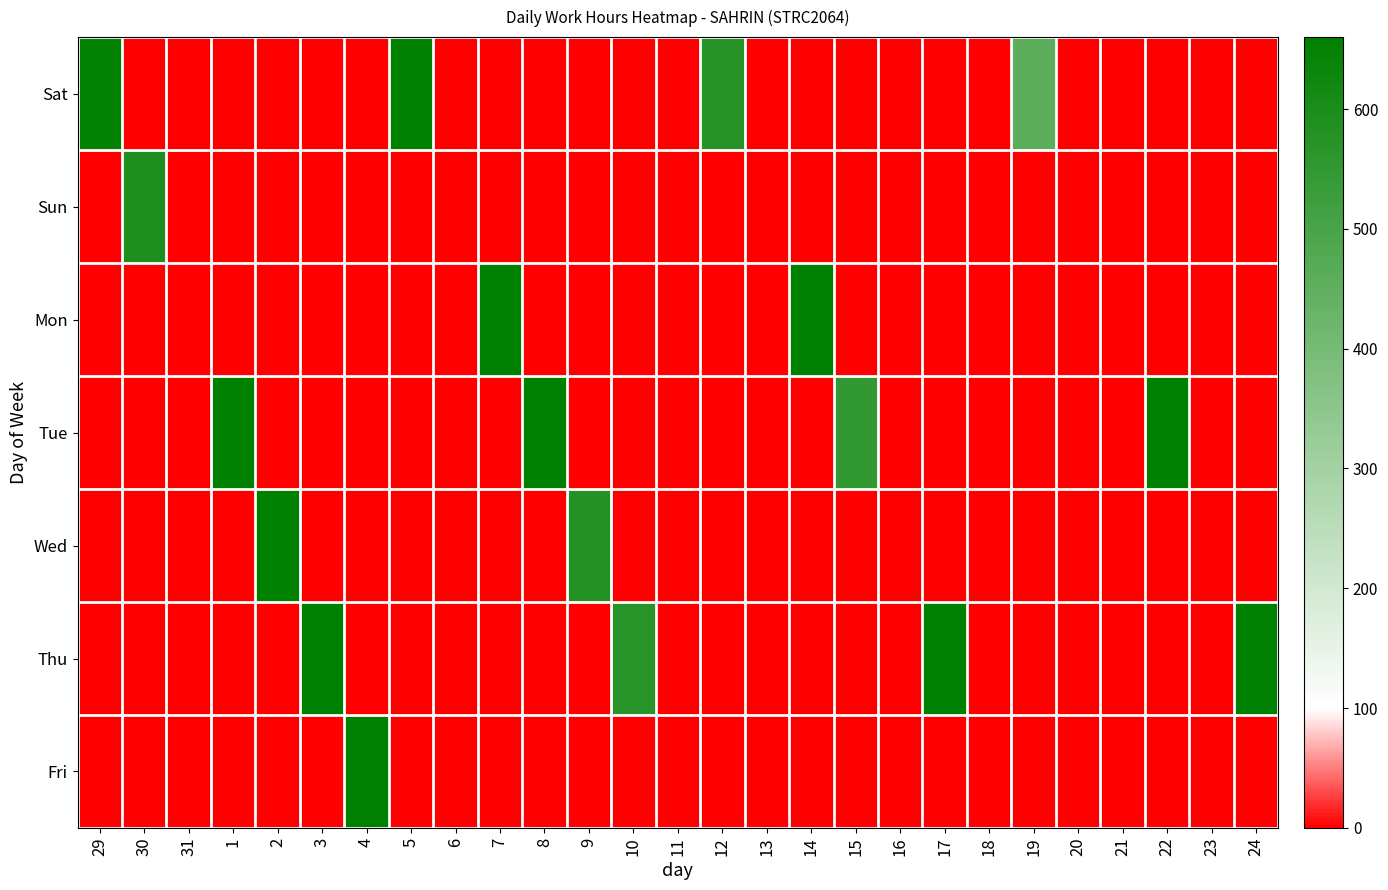

What is the total value across all series at 30?

590.4